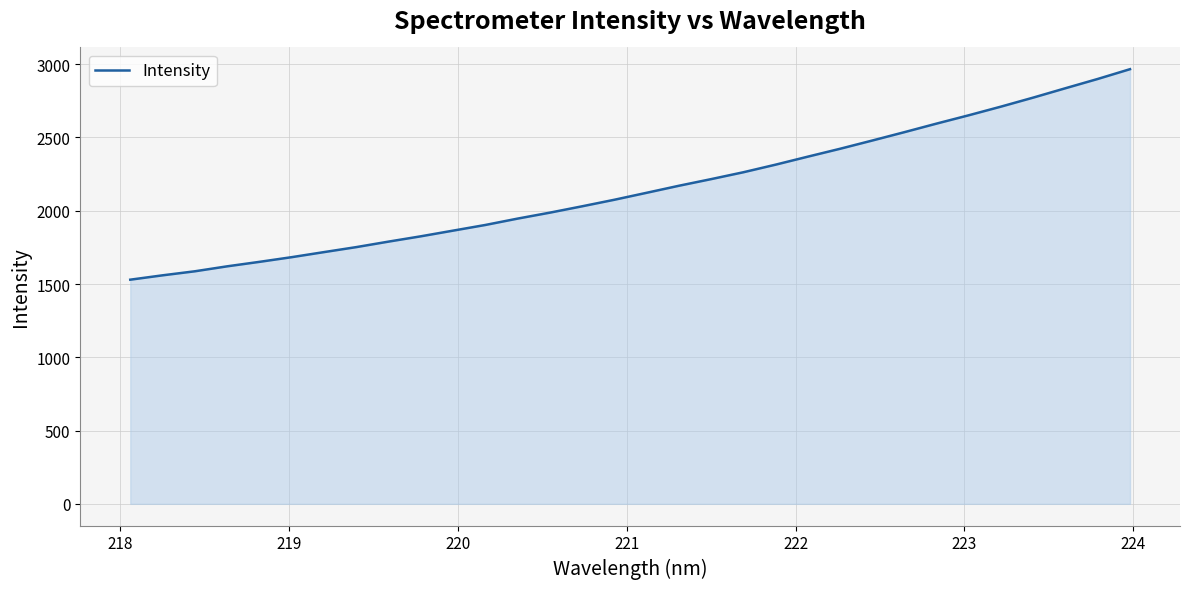

What is the maximum value shown in the chart?

2965.9